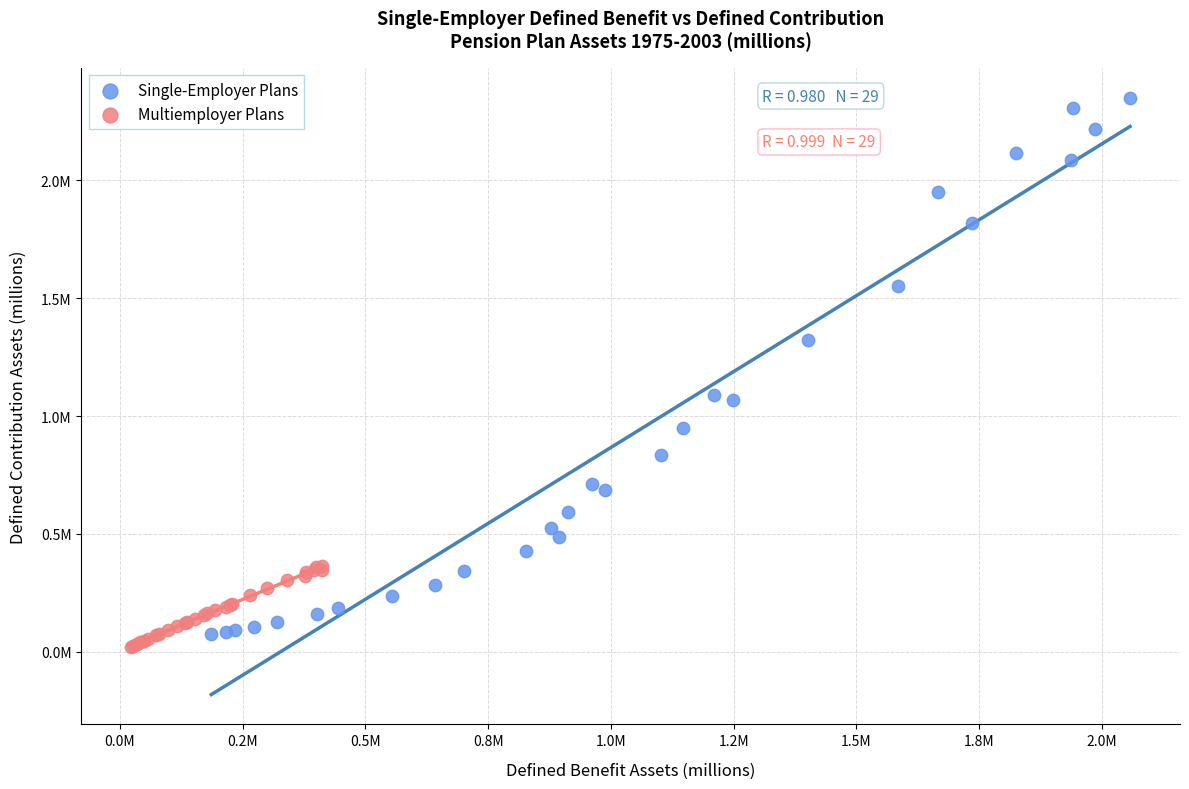

Which series has the widest spread of Y values?

Single-Employer Plans